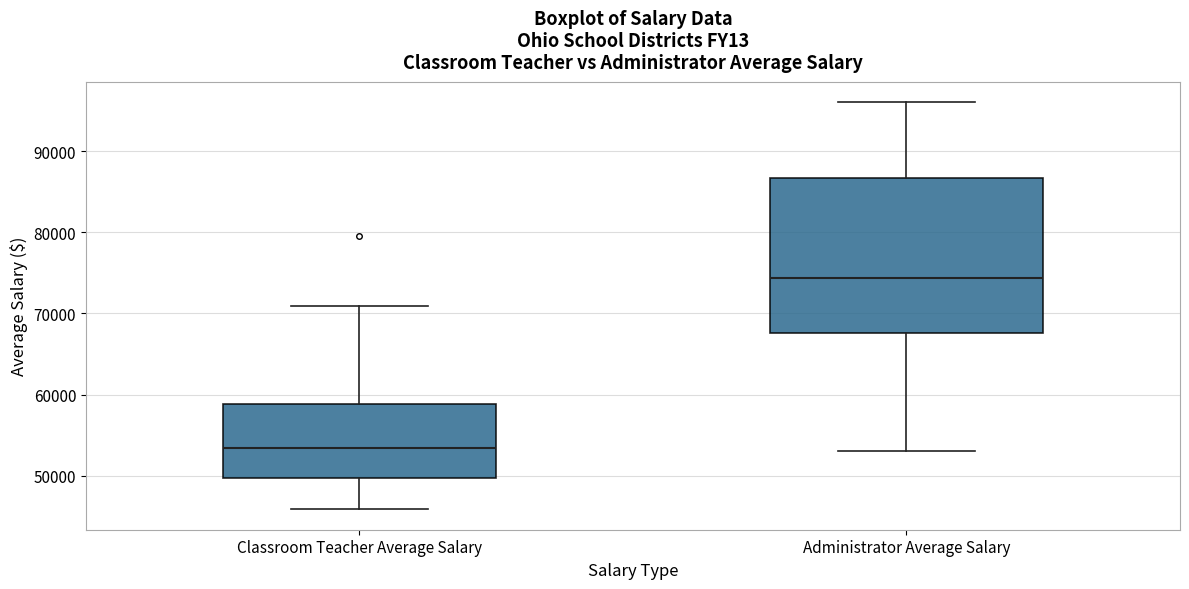

Reading left to right, read every box against the y-axis: the position of its median line, the range the box covers, and the ends of its whiskers. The values are not printed on the chart, so give them approximately, as read against the axis.

Classroom Teacher Average Salary: median 53000, box 50000 to 59000, whiskers 46000 to 71000
Administrator Average Salary: median 74000, box 68000 to 87000, whiskers 53000 to 96000